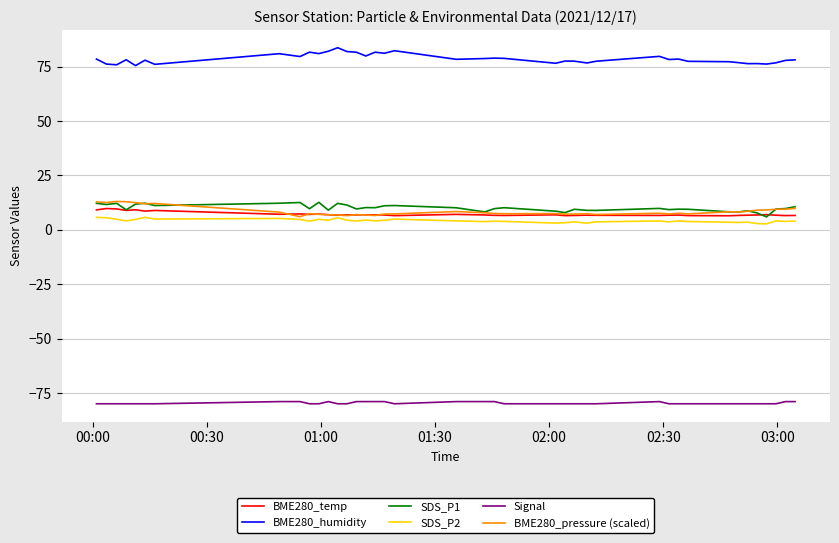

What is the maximum value shown in the chart?

83.7